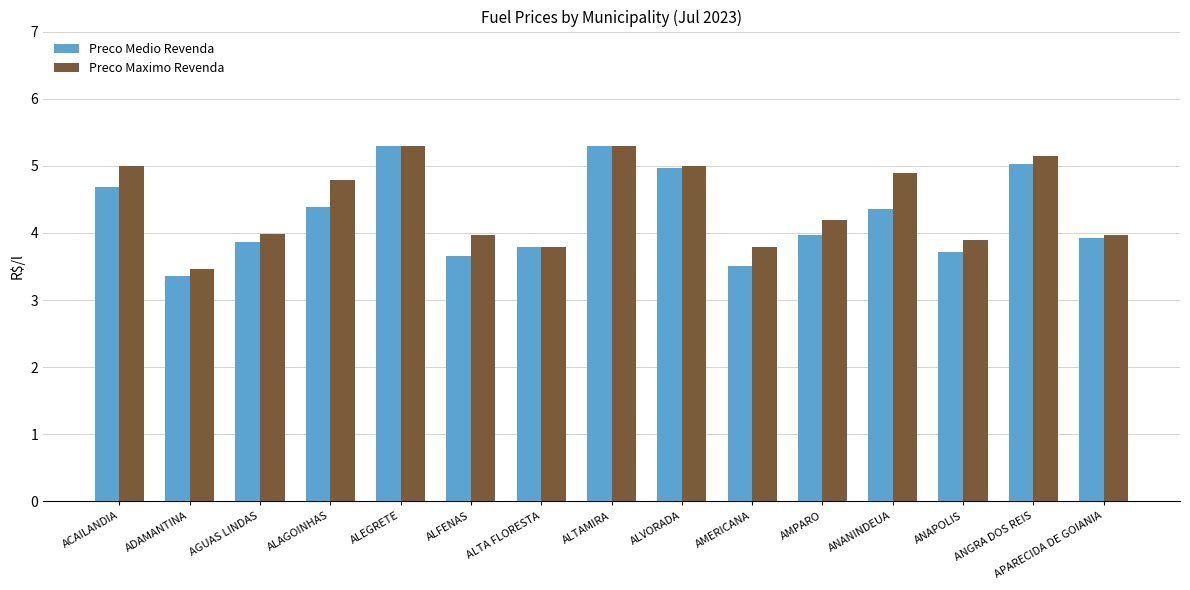

Is the value of Preco Maximo Revenda at ACAILANDIA greater than the value of Preco Medio Revenda at ALAGOINHAS?

Yes